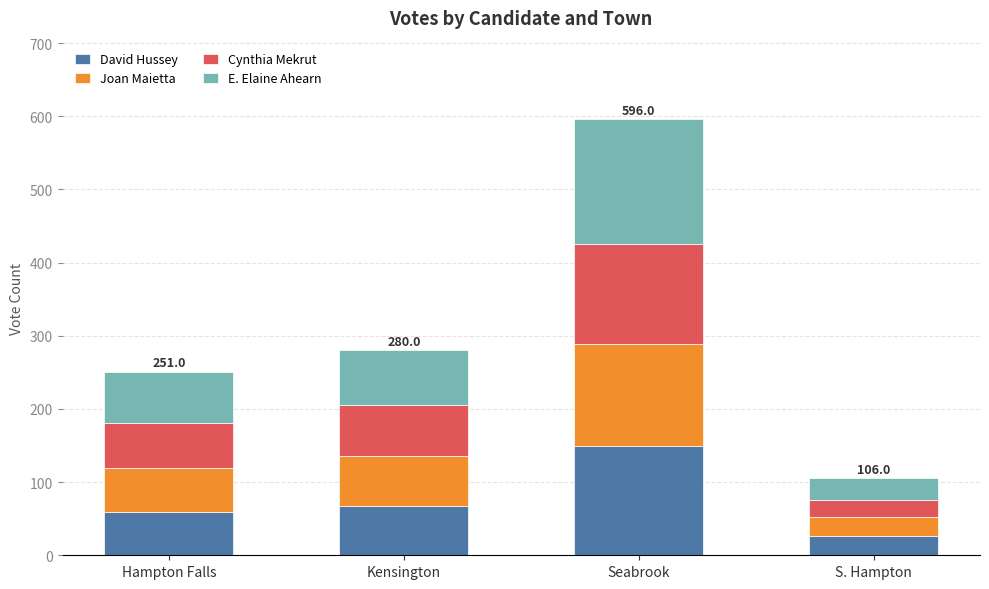

The value of David Hussey at Seabrook is 217. True or false?

False